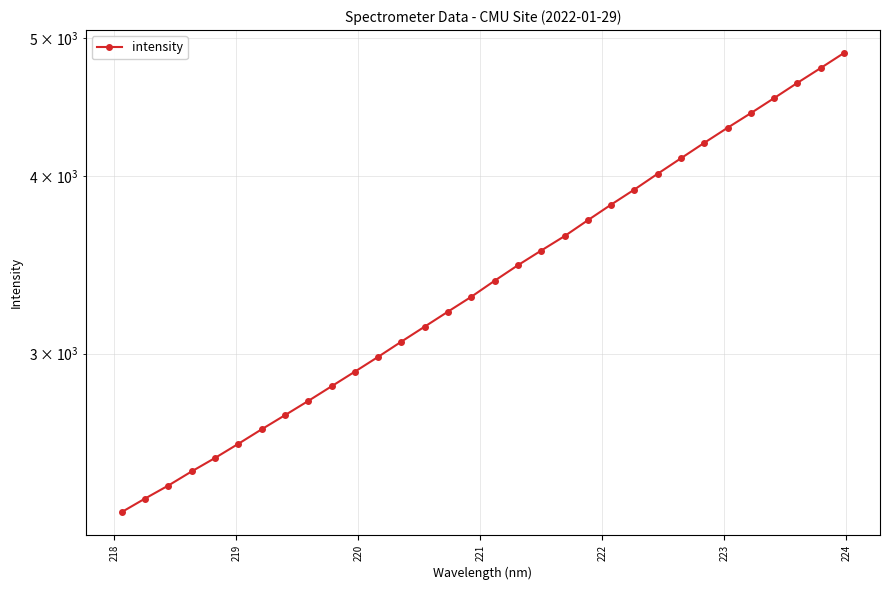

How many data points are above 3375?

16